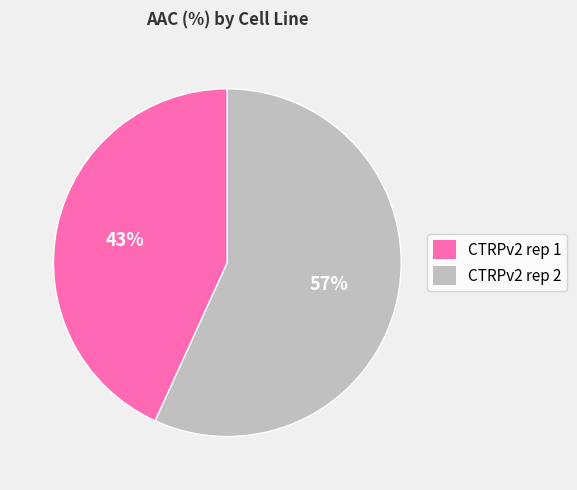

How many segments does this pie chart have?

2